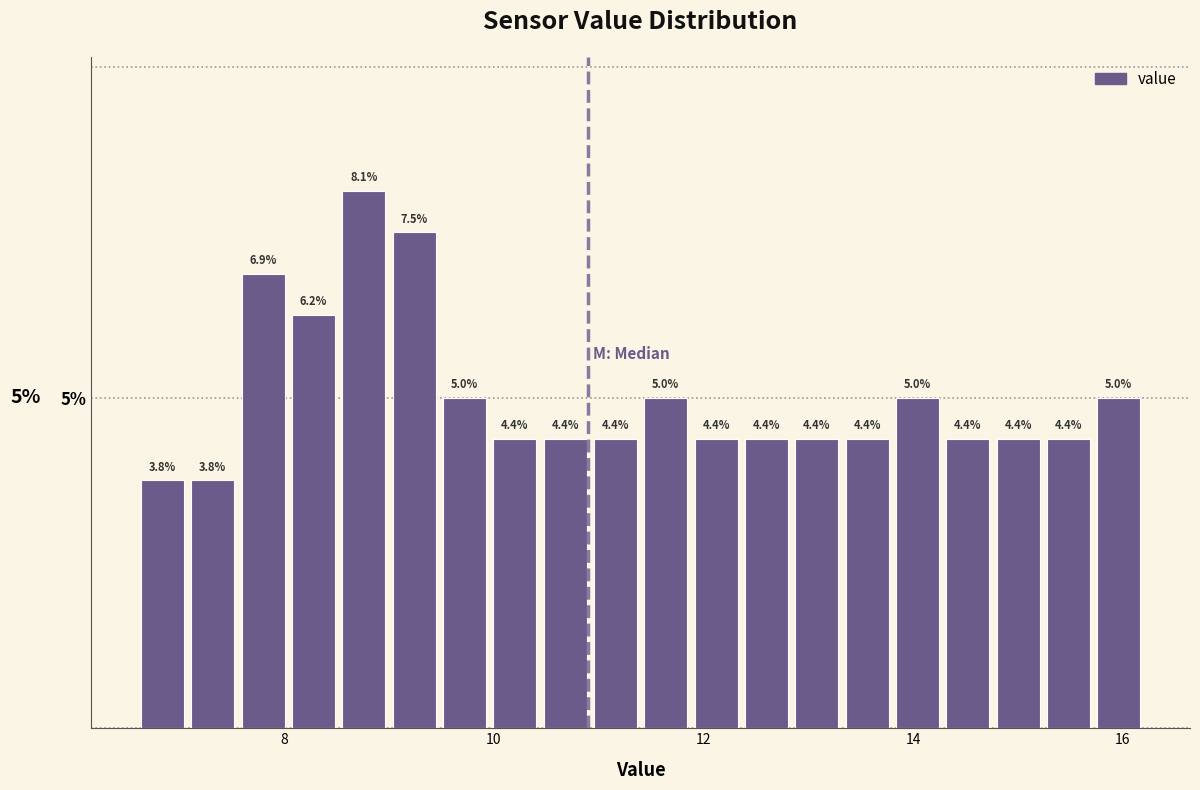

Read against the x-axis, roughly where is the centre of the tallest bar?

8.8